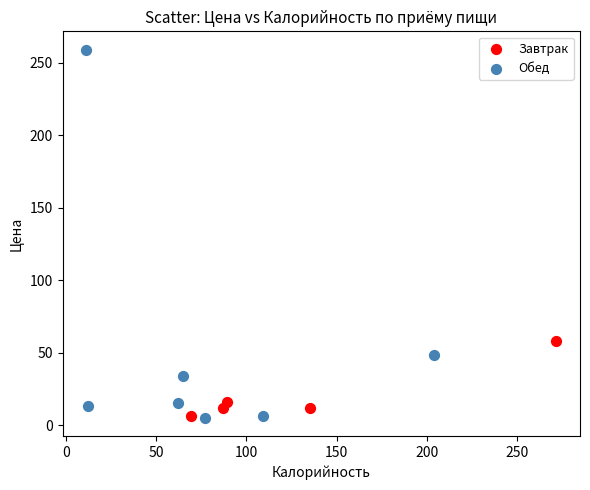

Which series contains the highest Y value?

Обед